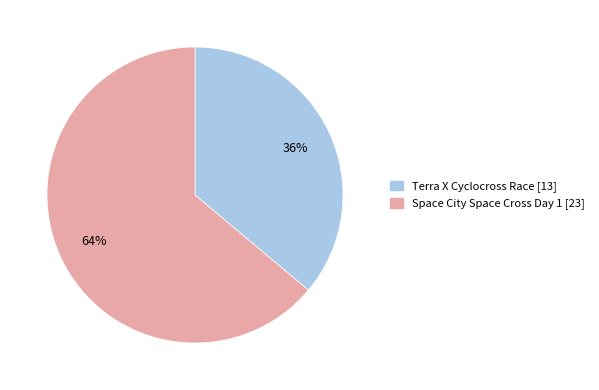

How many slices are in this pie chart?

2